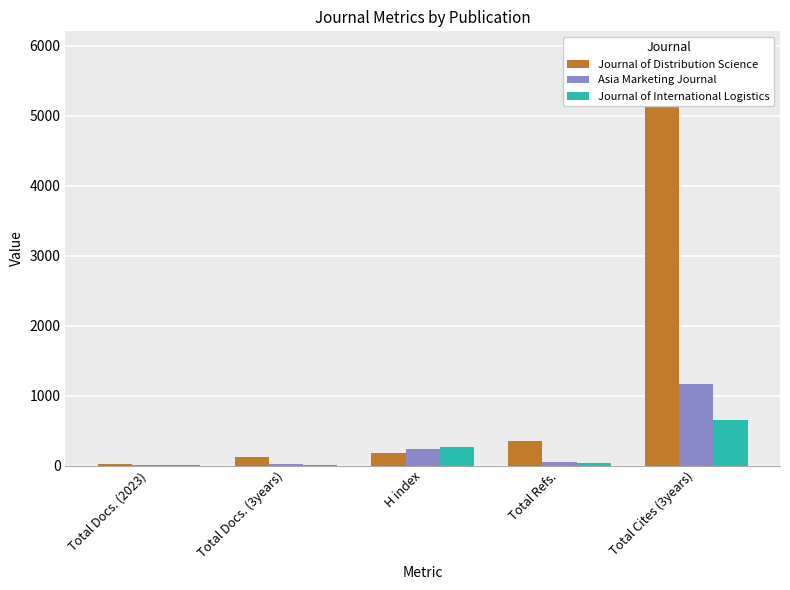

At which label is Journal of International Logistics closest to 328?

H index